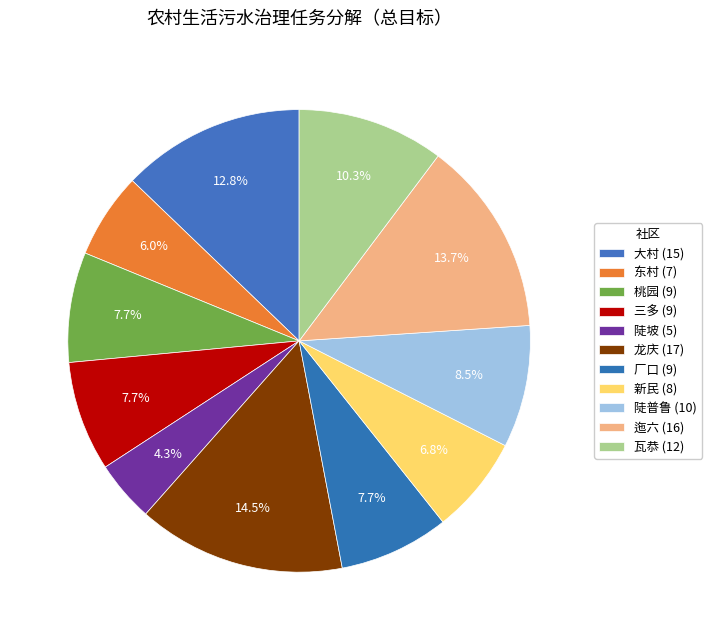

Rank the categories by value from highest to lowest.

龙庆, 迤六, 大村, 瓦恭, 陡普鲁, 桃园, 三多, 厂口, 新民, 东村, 陡坡